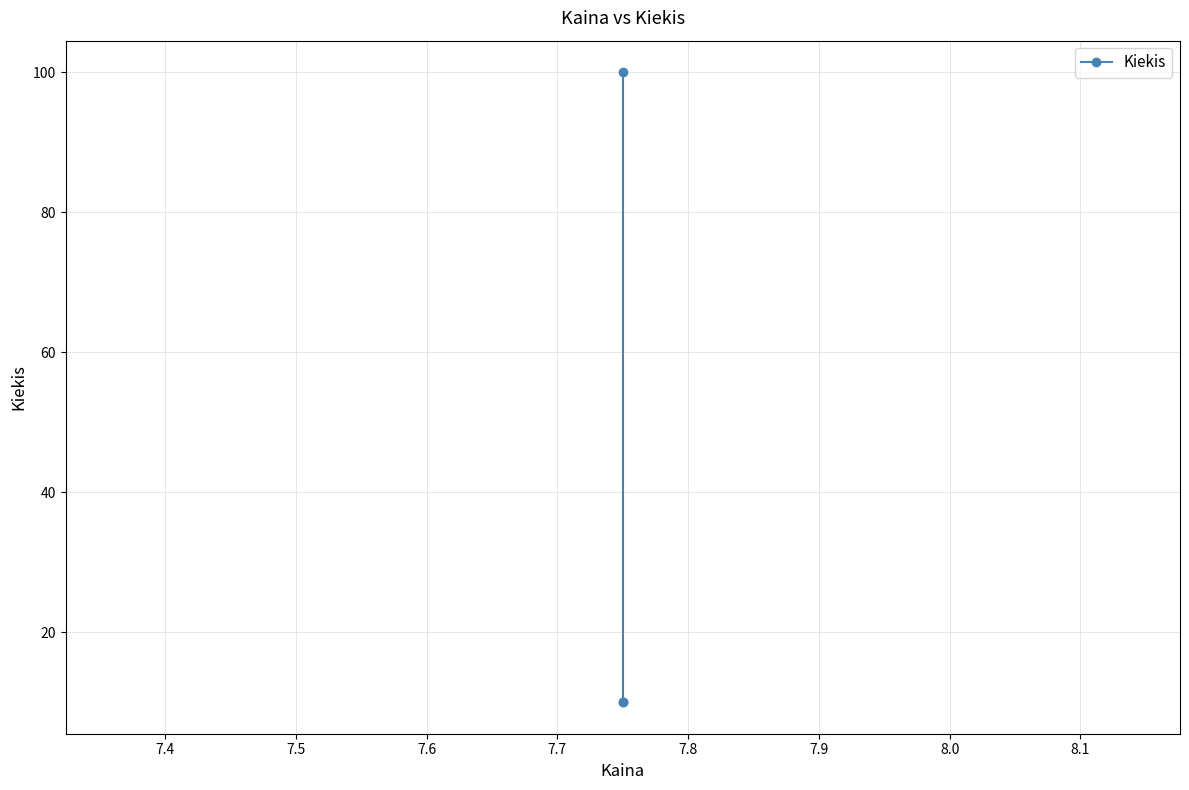

What is the minimum value shown in the chart?

10